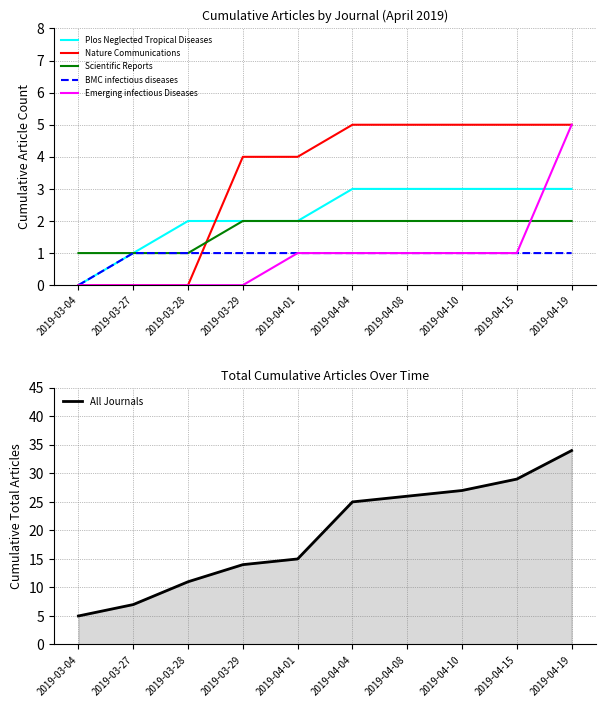

Reading left to right, transcribe all the data shown in this chart.

Plos Neglected Tropical Diseases: 2019-03-04=0	2019-03-27=1	2019-03-28=2	2019-03-29=2	2019-04-01=2	2019-04-04=3	2019-04-08=3	2019-04-10=3	2019-04-15=3	2019-04-19=3
Nature Communications: 2019-03-04=0	2019-03-27=0	2019-03-28=0	2019-03-29=4	2019-04-01=4	2019-04-04=5	2019-04-08=5	2019-04-10=5	2019-04-15=5	2019-04-19=5
Scientific Reports: 2019-03-04=1	2019-03-27=1	2019-03-28=1	2019-03-29=2	2019-04-01=2	2019-04-04=2	2019-04-08=2	2019-04-10=2	2019-04-15=2	2019-04-19=2
BMC infectious diseases: 2019-03-04=0	2019-03-27=1	2019-03-28=1	2019-03-29=1	2019-04-01=1	2019-04-04=1	2019-04-08=1	2019-04-10=1	2019-04-15=1	2019-04-19=1
Emerging infectious Diseases: 2019-03-04=0	2019-03-27=0	2019-03-28=0	2019-03-29=0	2019-04-01=1	2019-04-04=1	2019-04-08=1	2019-04-10=1	2019-04-15=1	2019-04-19=5
All Journals: 2019-03-04=5	2019-03-27=7	2019-03-28=11	2019-03-29=14	2019-04-01=15	2019-04-04=25	2019-04-08=26	2019-04-10=27	2019-04-15=29	2019-04-19=34